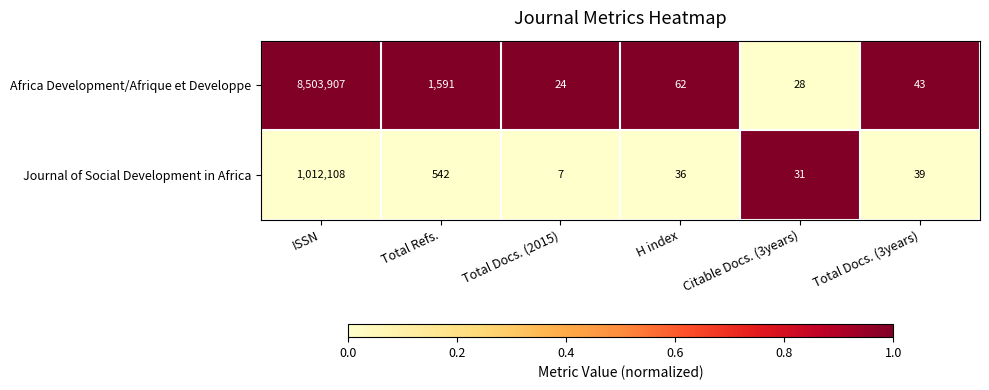

What is the spread (max minus min) of values at ISSN?

7491799